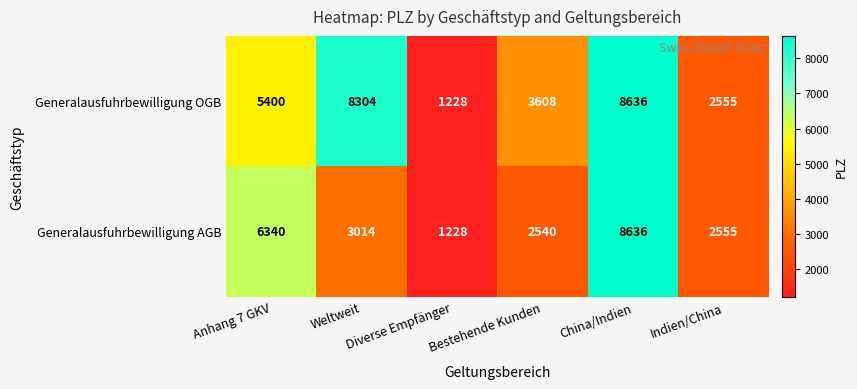

What is the sum of all Generalausfuhrbewilligung AGB values?

24313